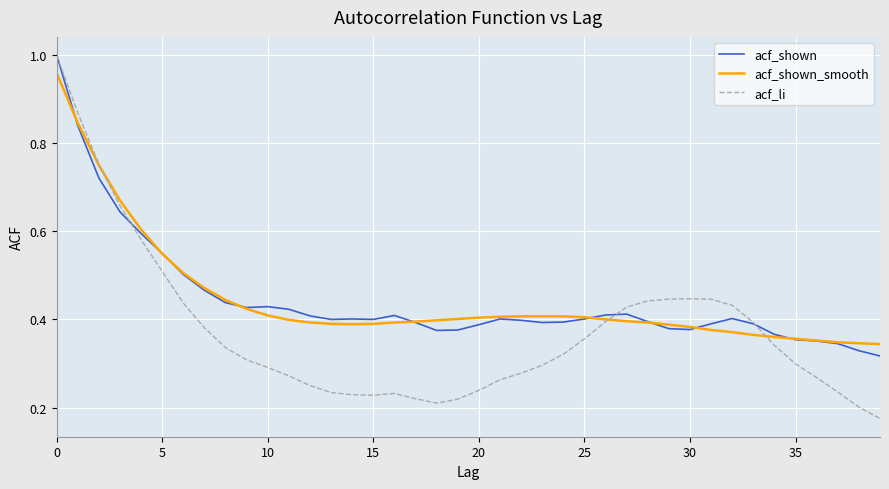

Which series has the largest range (max minus min)?

acf_li